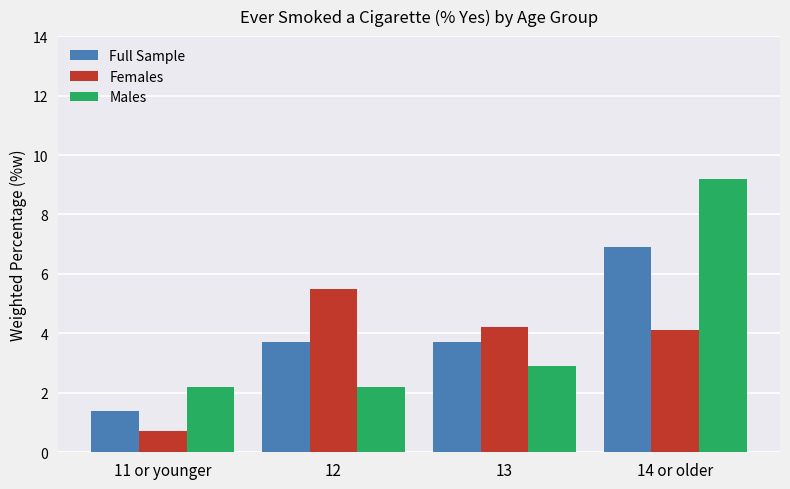

What value does the Full Sample series have at 11 or younger?

1.4